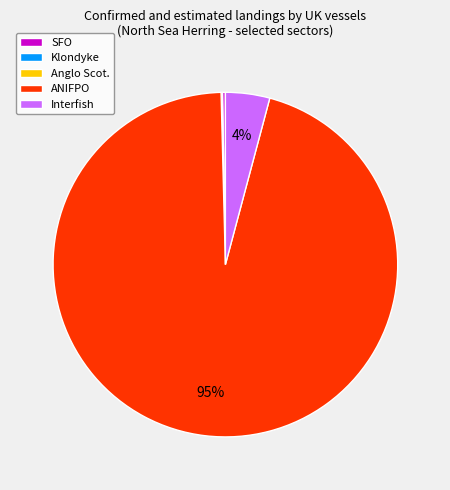

Between Interfish and ANIFPO, which is larger?

ANIFPO